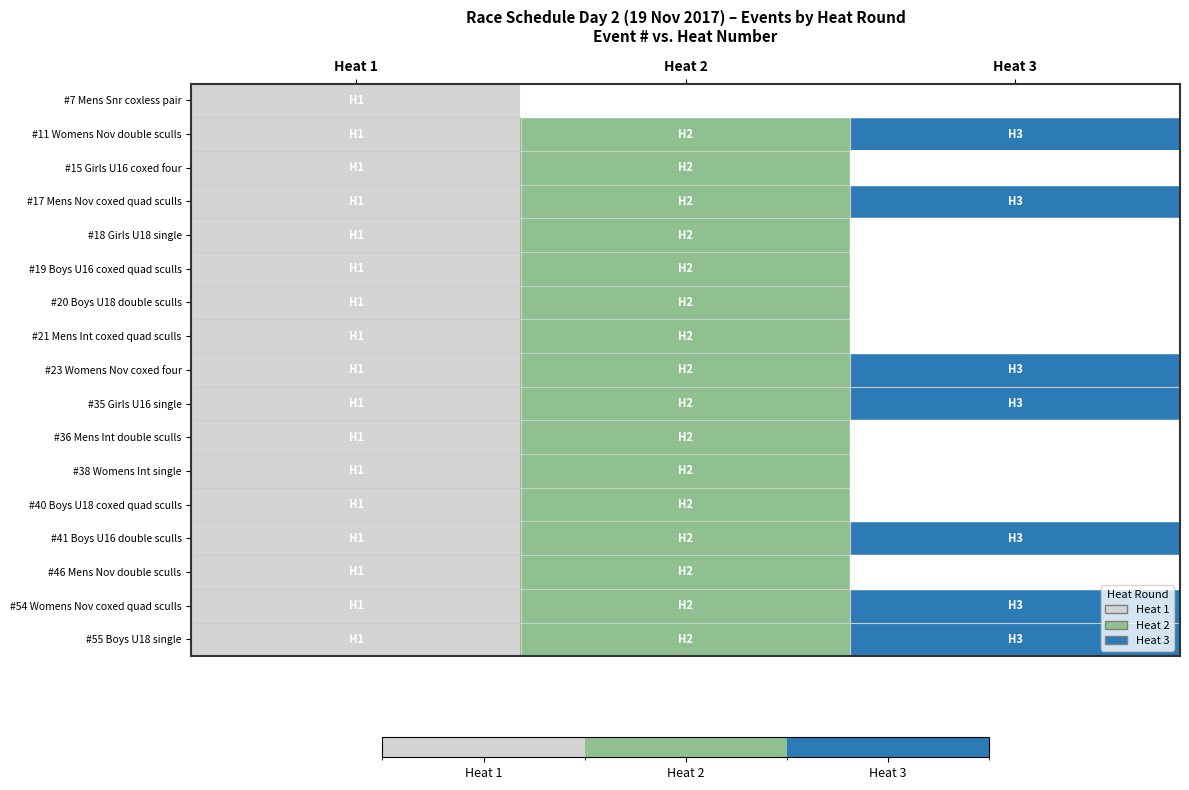

What is the difference between the #41 Boys U16 double sculls values at Heat 3 and Heat 1?

2.0